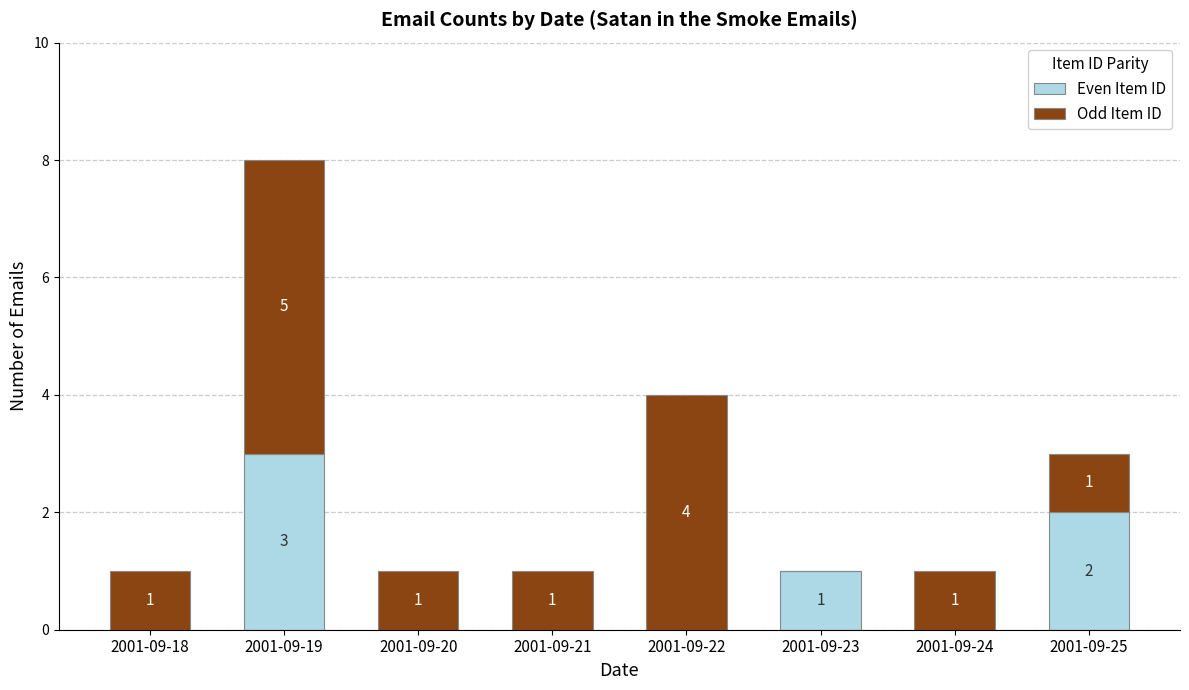

What is the sum of all Even Item ID values?

6